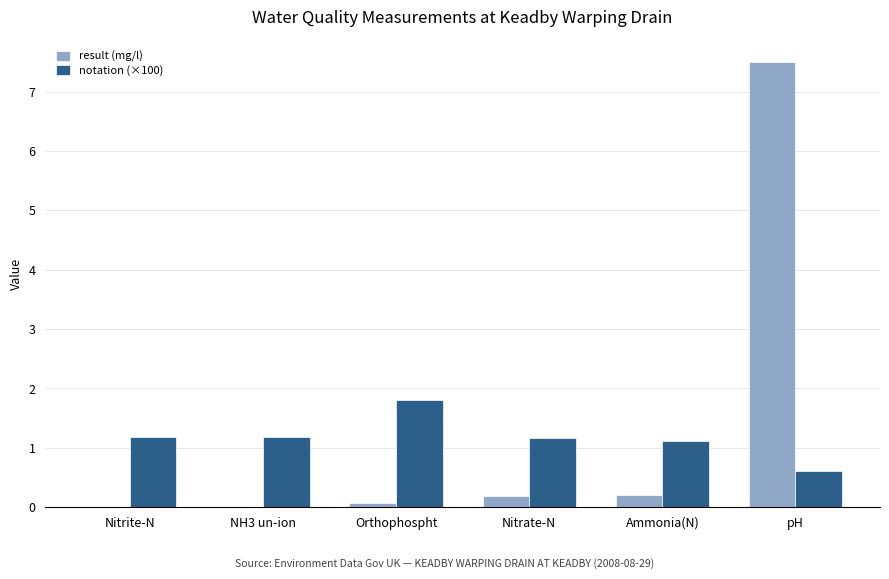

What is the sum of all notation (×100) values?

7.1